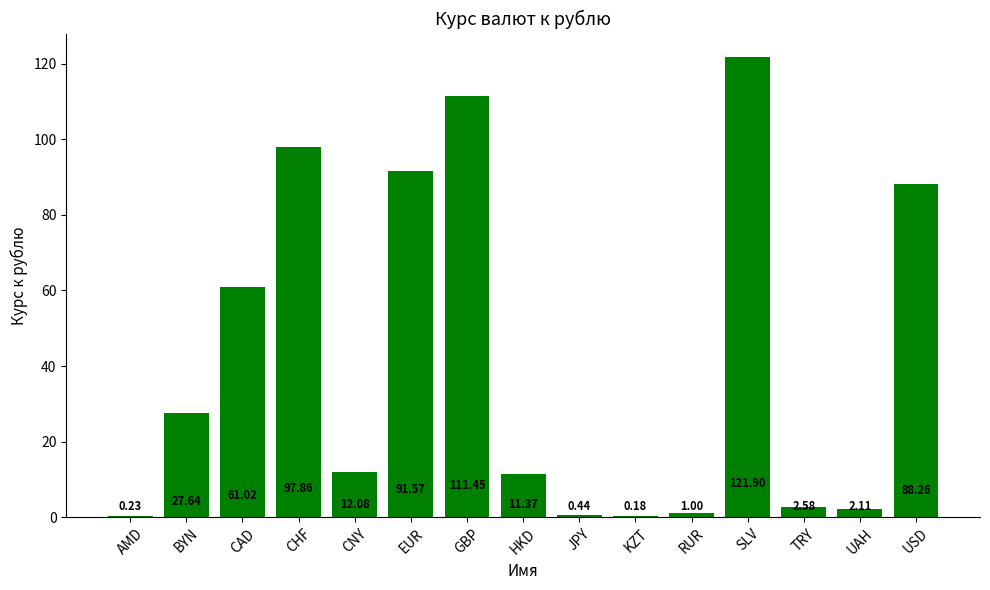

What is the sum of the values at CHF and USD?

186.1